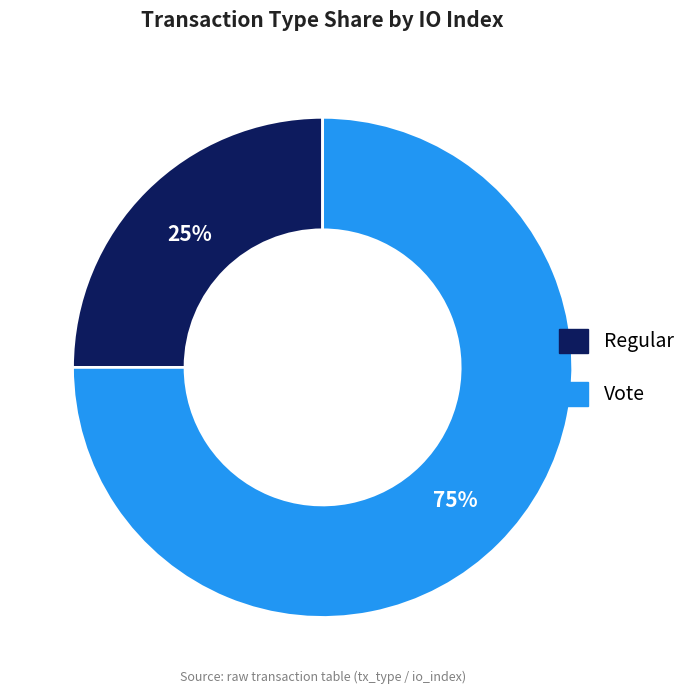

True or false: Regular accounts for 32% of the total.

False